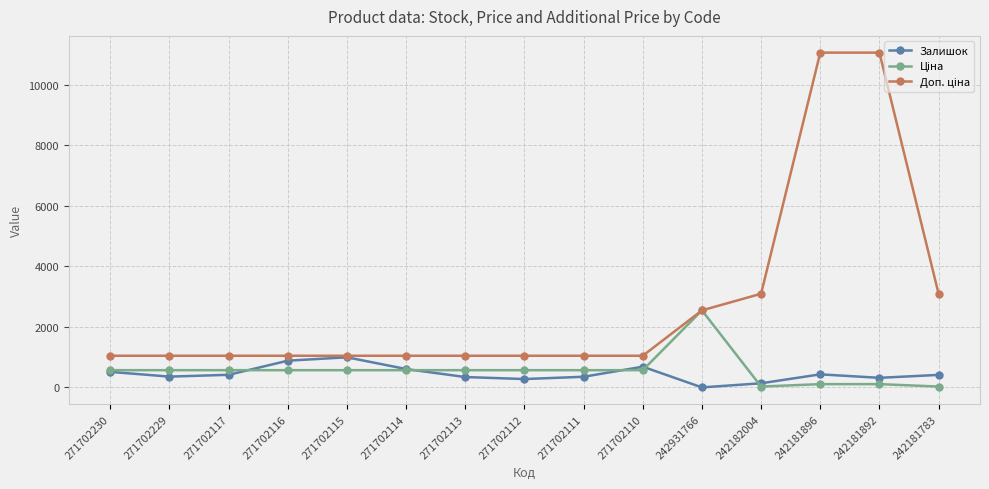

What is the total value across all series at 271702110?

2306.6